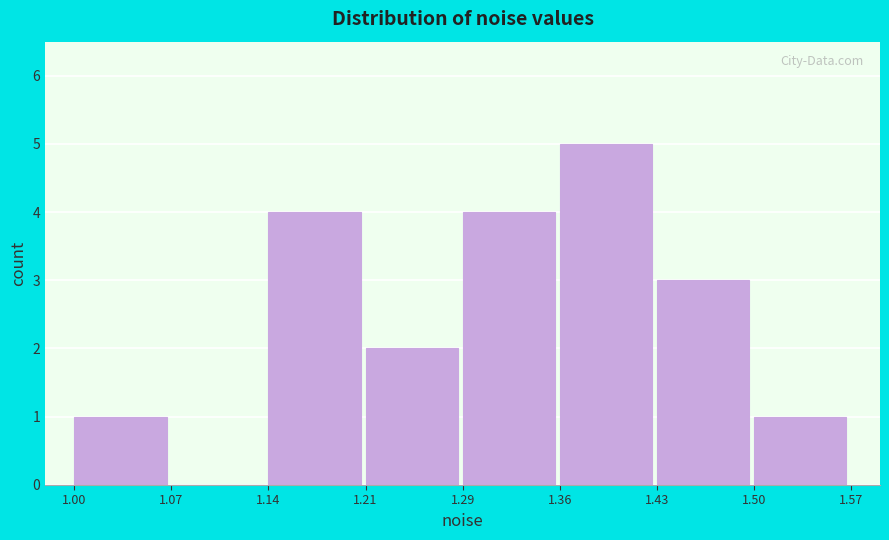

What is the height of the bar covering 1.36 to 1.43 on the x-axis? The values are not printed on the chart, so give them approximately, as read against the axis.

5